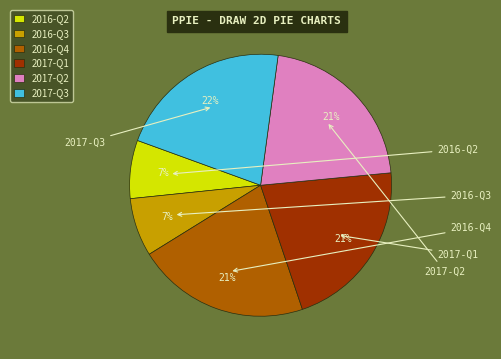

To the nearest percent, what is the average slice percentage?

17%